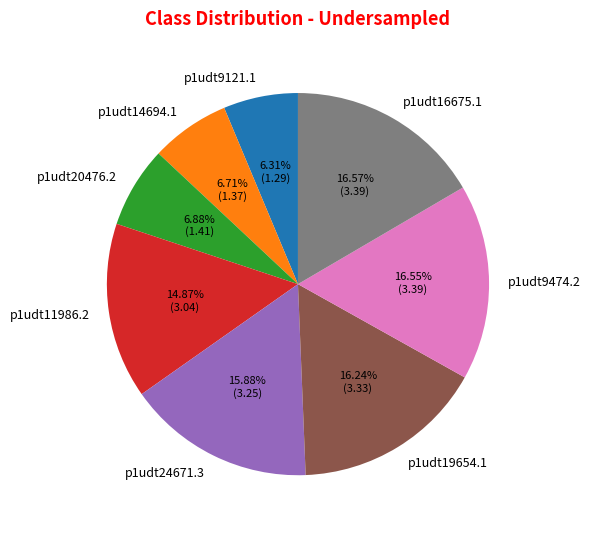

Count the number of slices in the pie.

8